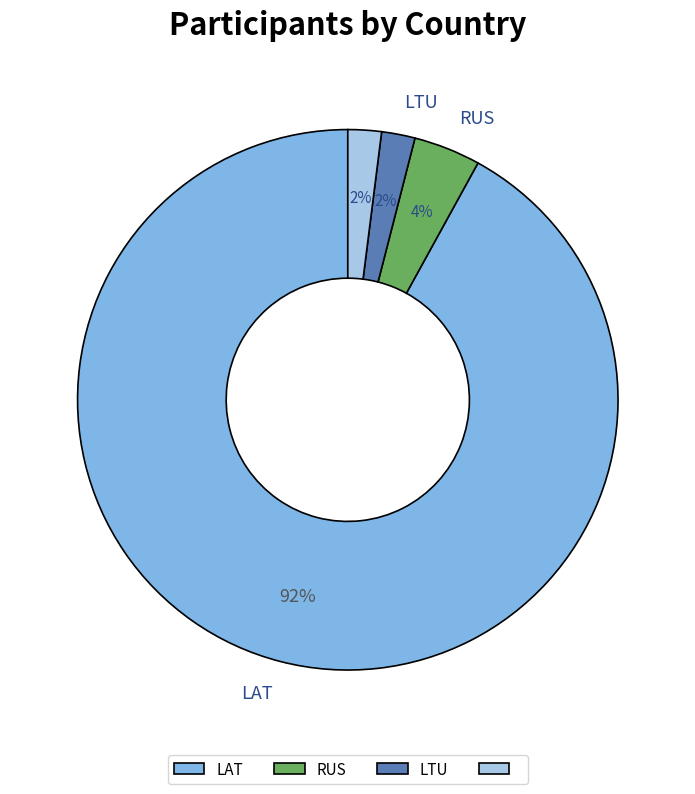

Does any single category account for the majority?

Yes